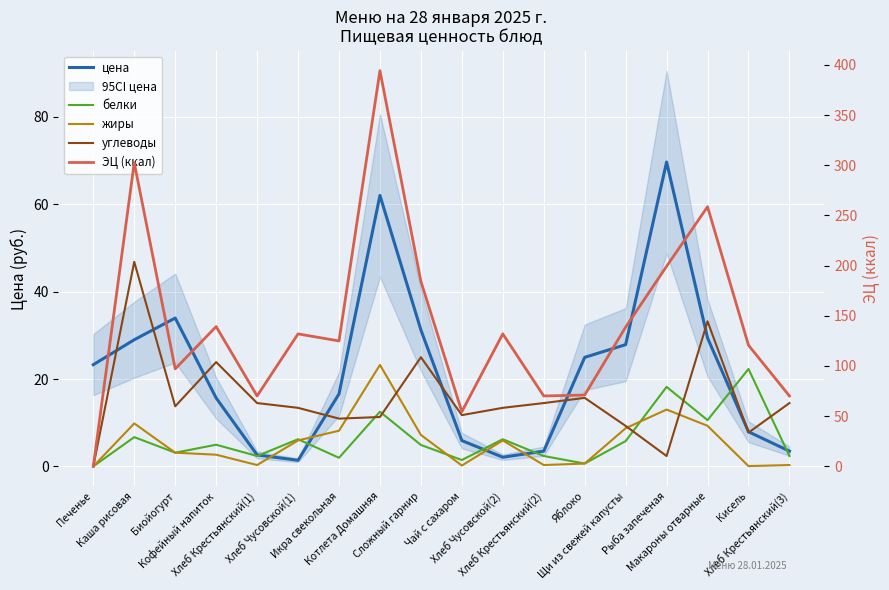

Is this an area chart (filled region under the line)?

No